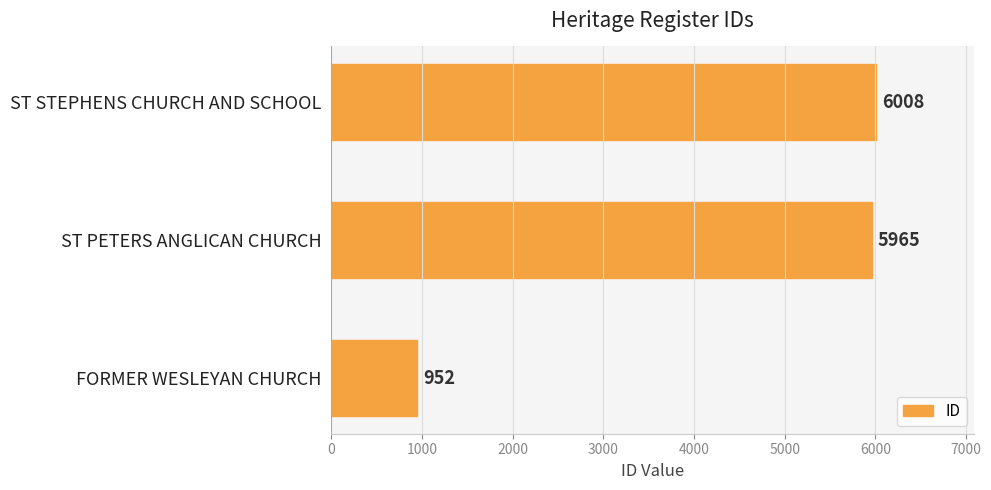

What is the minimum value shown in the chart?

952